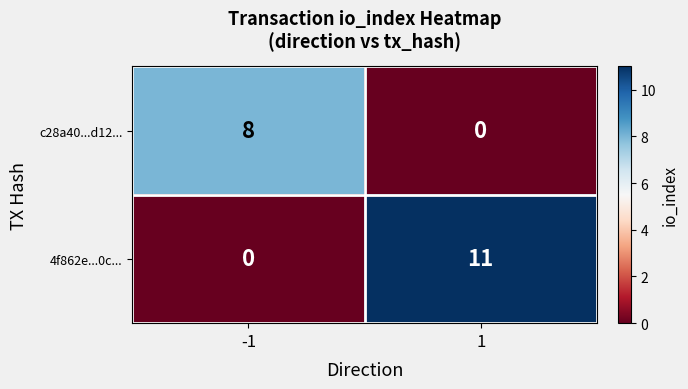

List the series in order of their overall mean, highest first.

4f862e...0c..., c28a40...d12...